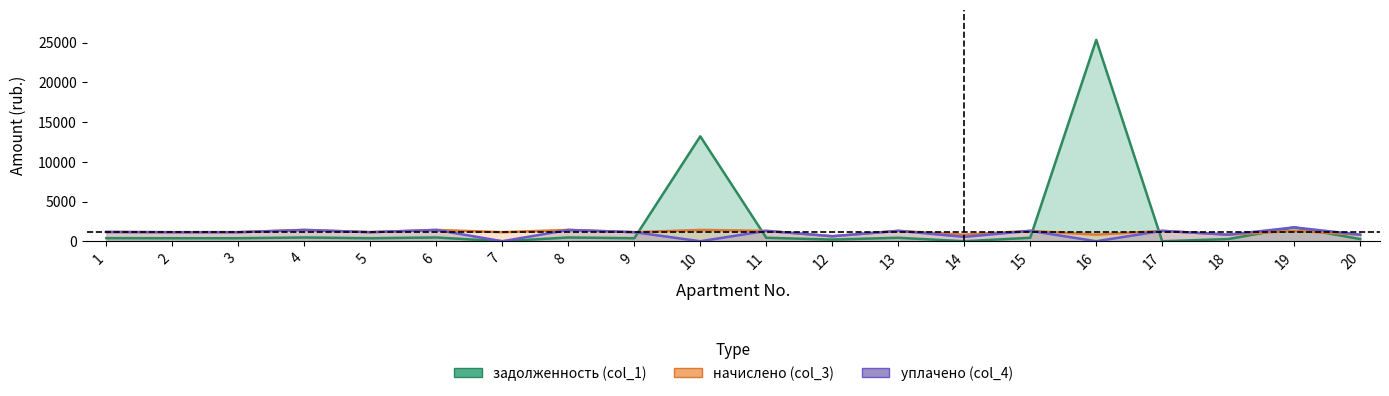

What is the value of the уплачено (col_4) point at the 19th from the left?

1745.7